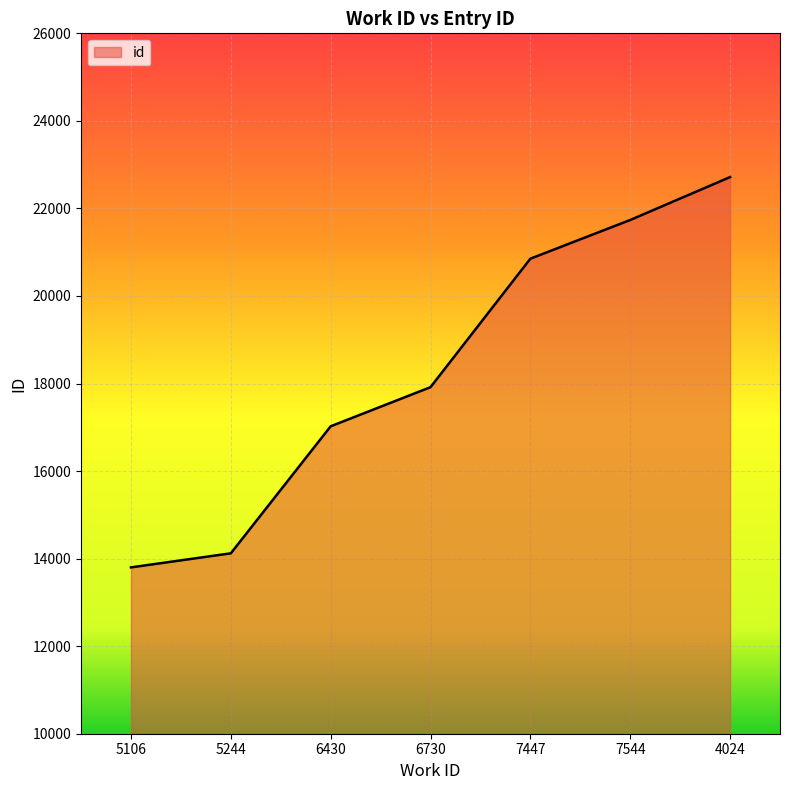

Does the chart display data point markers on the line(s)?

No